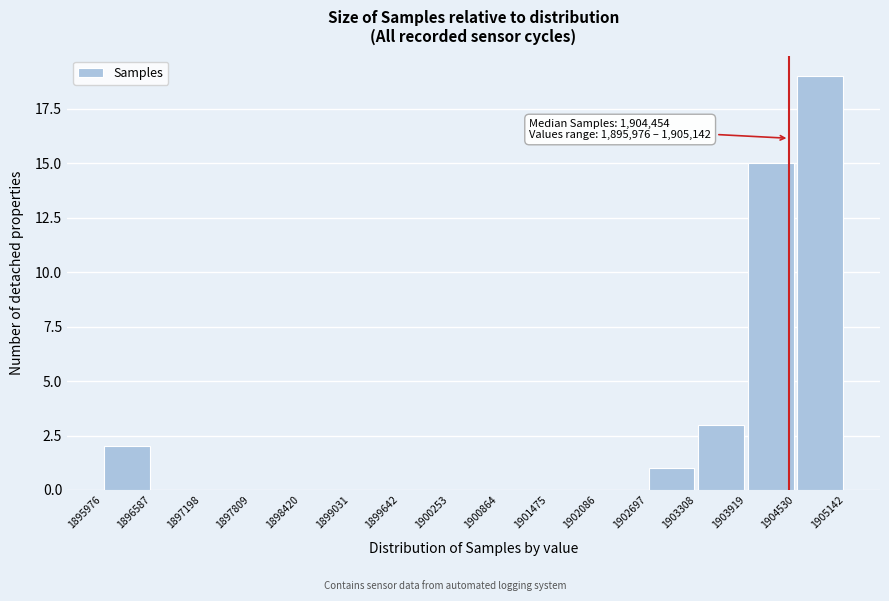

Which range on the x-axis has the tallest bar?

1904530 to 1905142